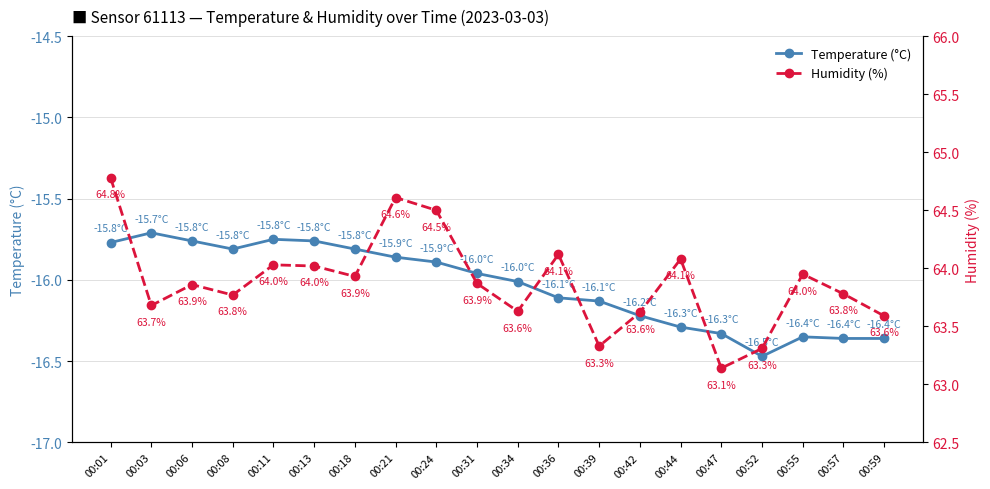

What is the total value across all series at 00:06?

48.1